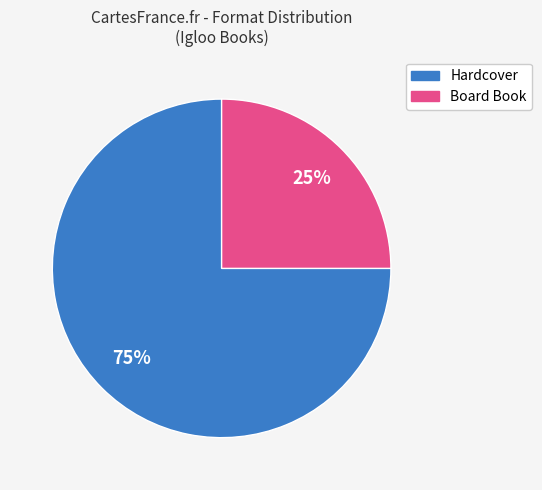

Combined, do Hardcover and Board Book account for over 50%?

Yes